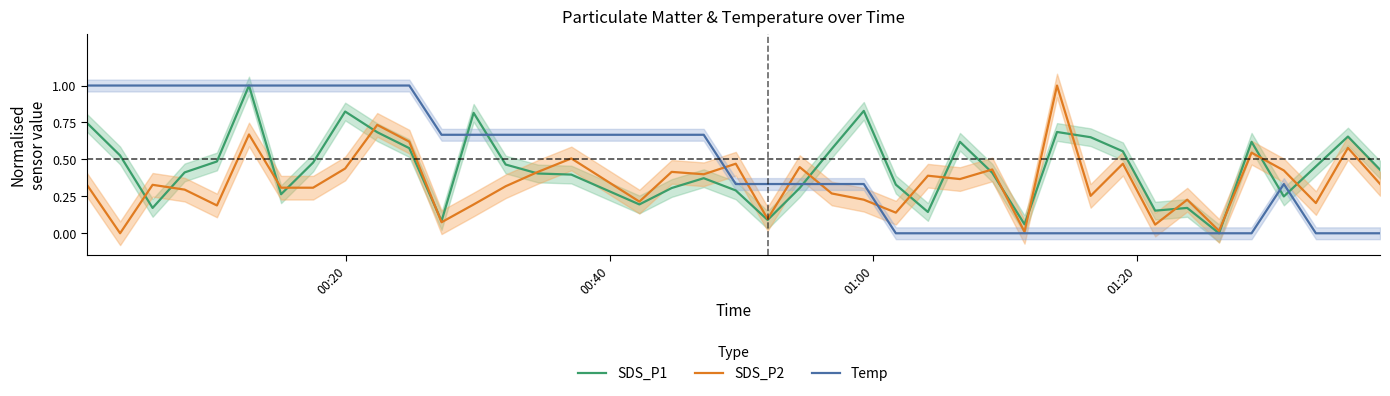

How many positive values does the Temp series have?

25